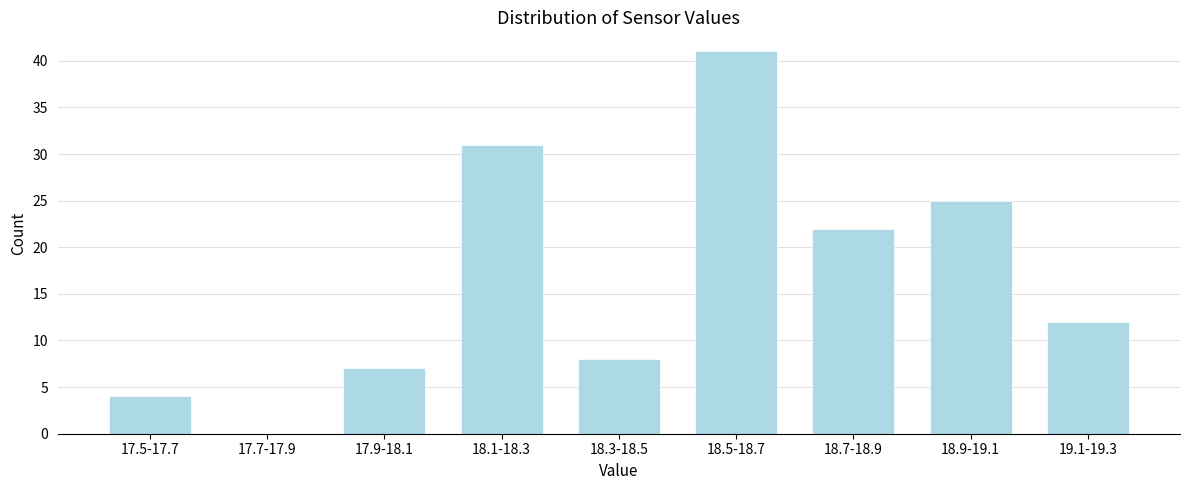

Reading left to right, transcribe all the data shown in this chart.

17.5-17.7=4	17.7-17.9=0	17.9-18.1=7	18.1-18.3=31	18.3-18.5=8	18.5-18.7=41	18.7-18.9=22	18.9-19.1=25	19.1-19.3=12